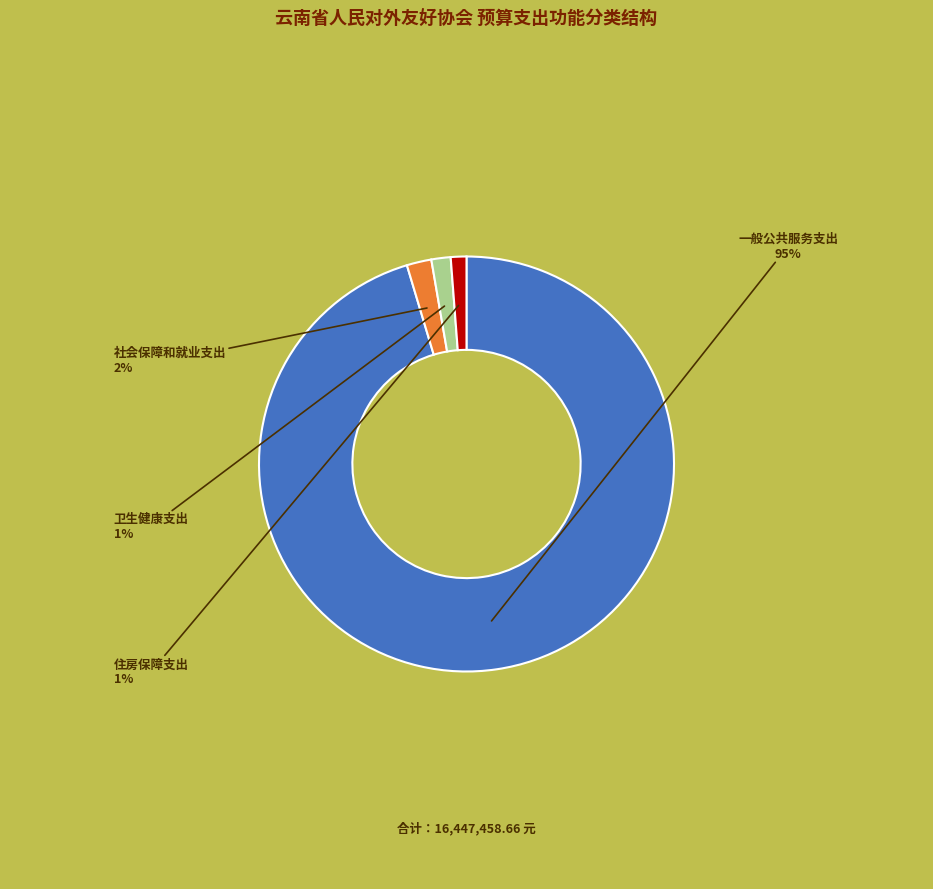

How many slices are in this pie chart?

4